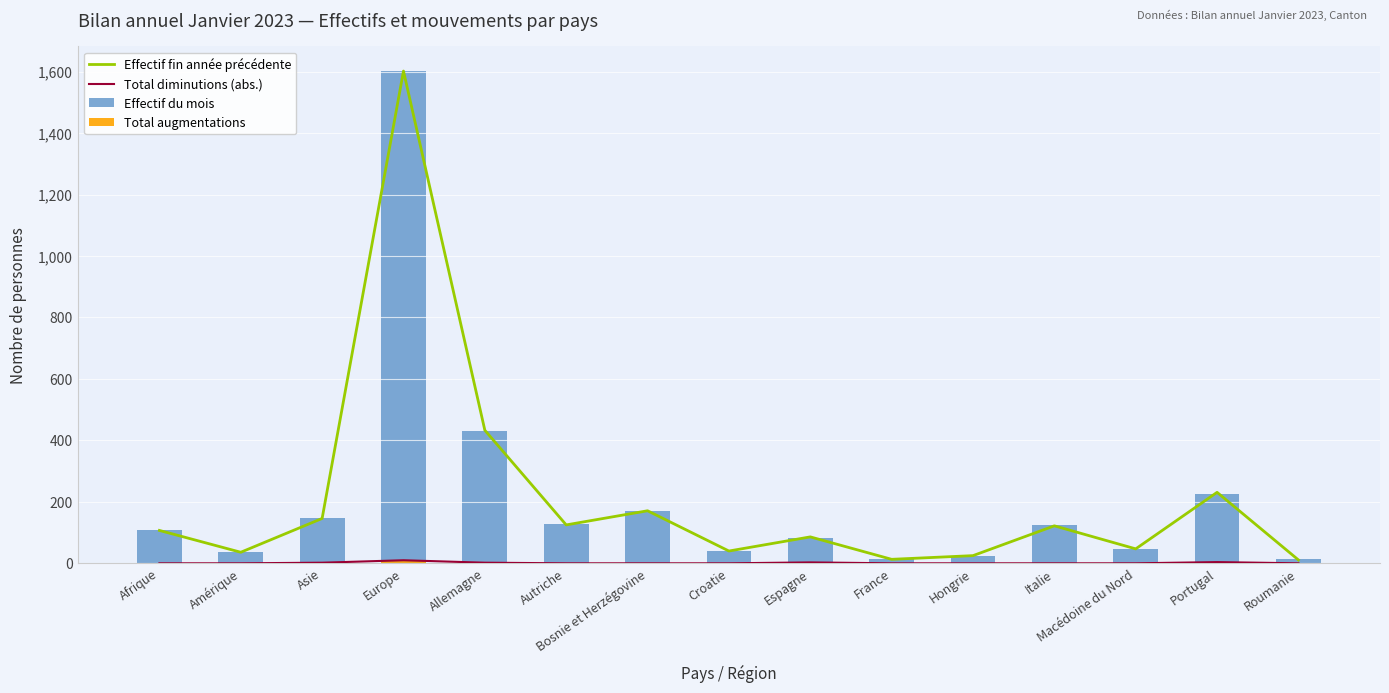

How many data points in Total augmentations are less than 1?

4